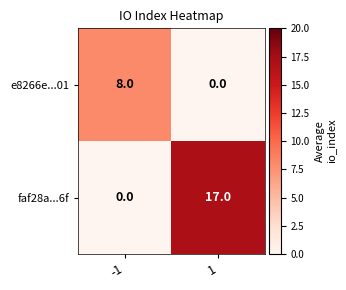

At how many categories does at least one series exceed 4?

2